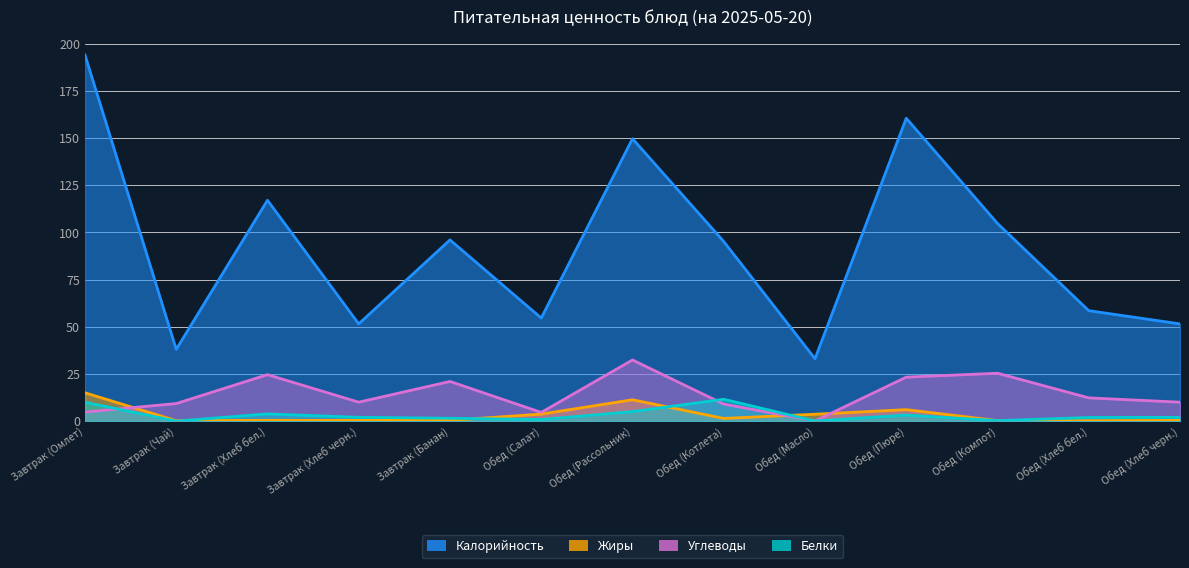

Reading left to right, transcribe all the data shown in this chart.

Калорийность: 194.0	38.0	117.0	51.5	96.0	54.6	149.6	95.1	33.0	160.4	104.7	58.5	51.5
Белки: 10.0	0.0	3.8	2.0	1.5	0.8	5.0	11.6	0.0	3.2	0.2	1.9	2.0
Жиры: 15.0	0.2	0.4	0.4	0.4	3.7	11.3	1.4	3.6	6.1	0.2	0.2	0.4
Углеводы: 4.8	9.3	24.6	10.0	21.0	4.6	32.4	9.0	0.1	23.3	25.4	12.3	10.0